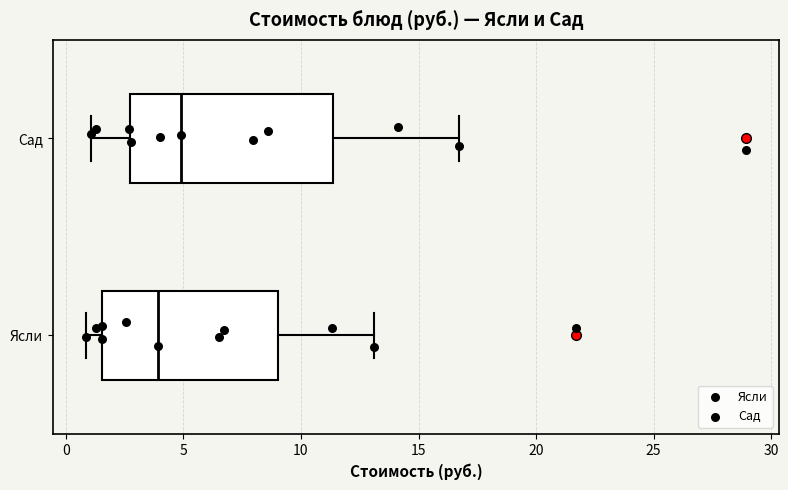

Where is the right edge of the box for Ясли on the x-axis? The values are not printed on the chart, so give them approximately, as read against the axis.

9.0